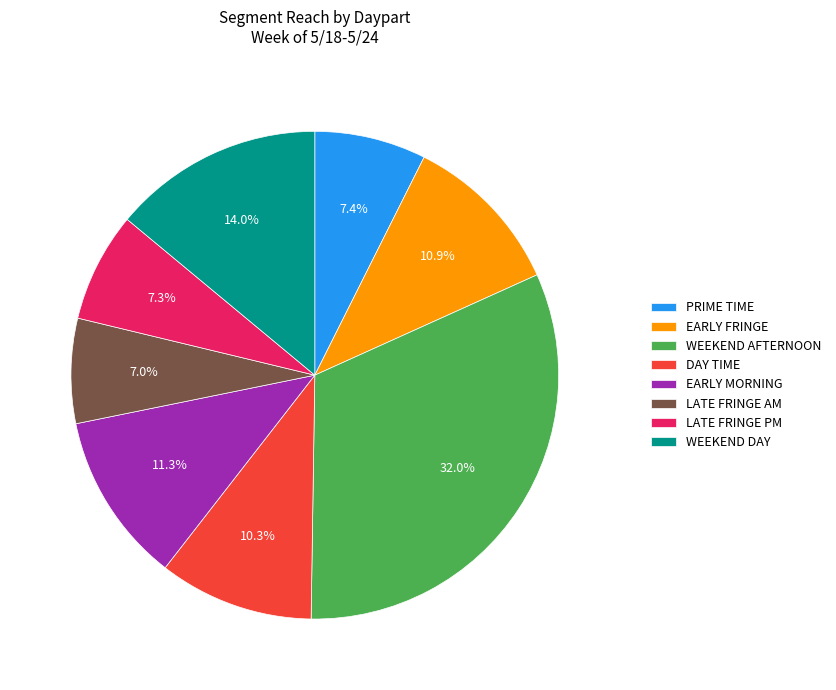

To the nearest percent, what portion does WEEKEND AFTERNOON represent?

32%